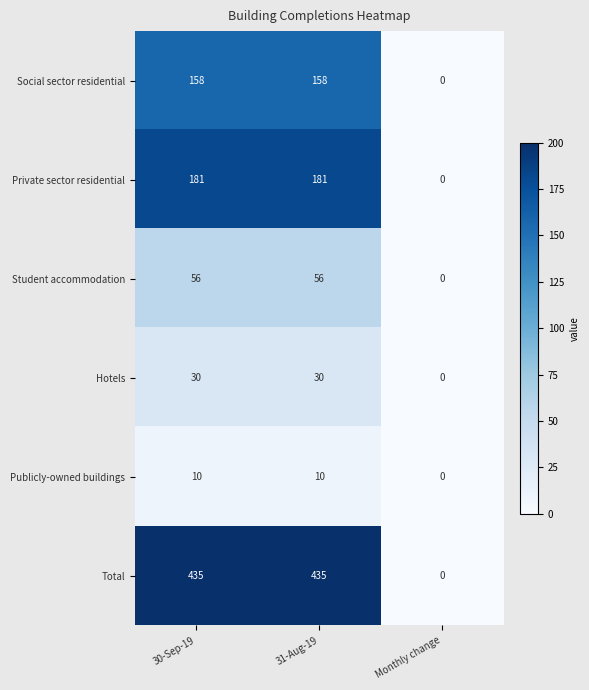

Which series changed the most between 30-Sep-19 and Monthly change?

Total